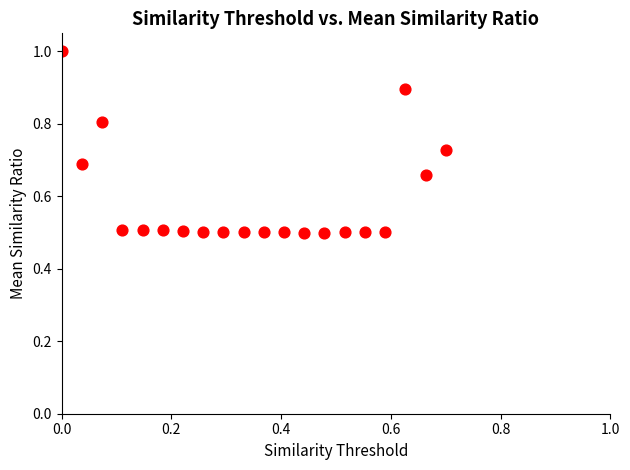

What is the range of Y values (max minus min)?

0.5